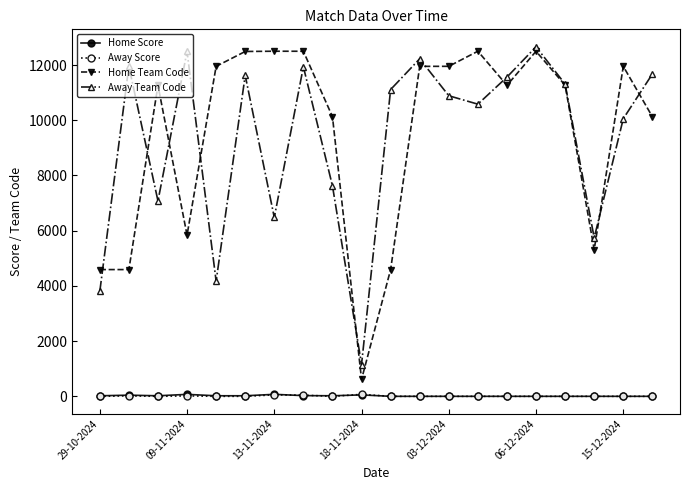

At how many categories does at least one series exceed 8576?

17